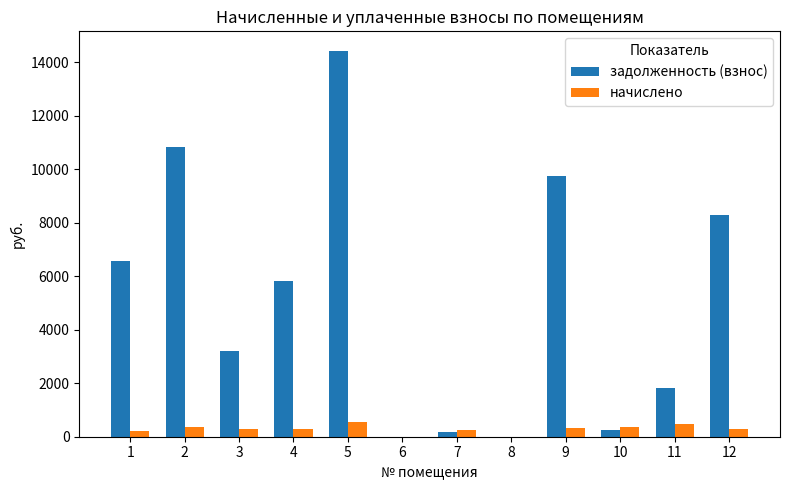

What is the difference between the задолженность (взнос) values at 4 and 3?

2613.7